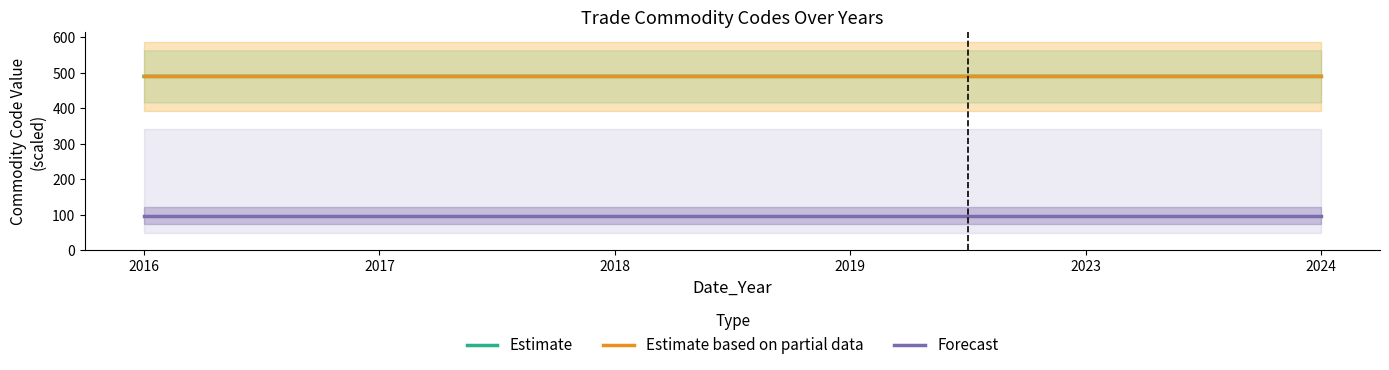

What is the sum of the Estimate based on partial data values at 2024 and 2016?

980.2